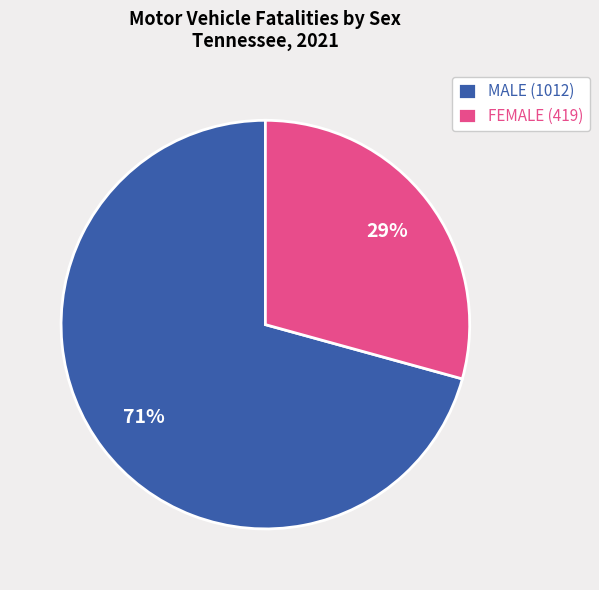

To the nearest percent, what is the average slice percentage?

50%